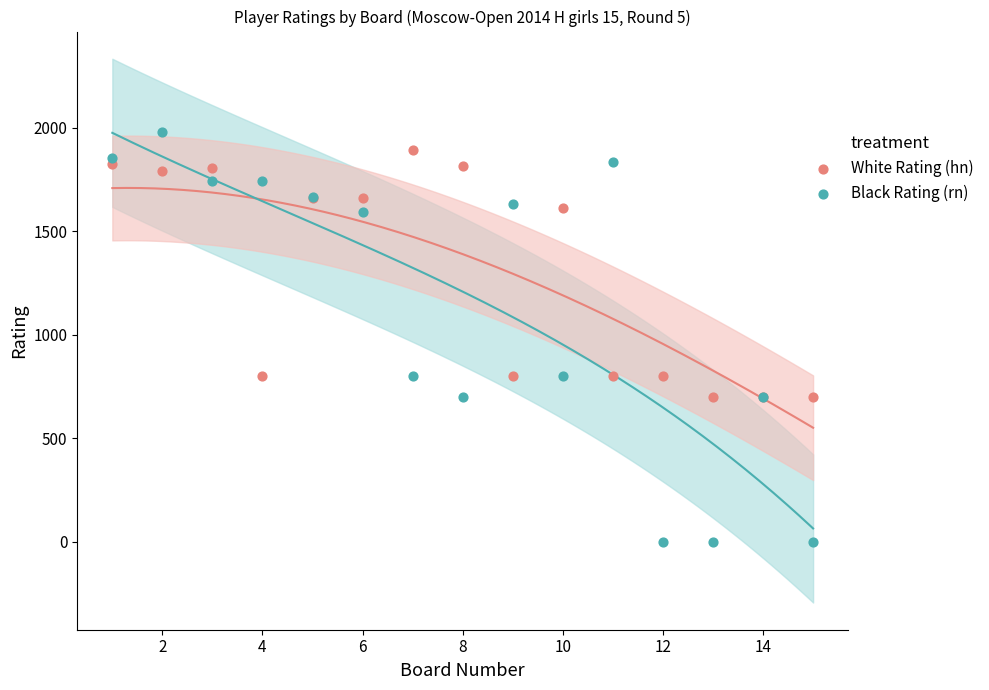

Which series reaches the minimum Y coordinate?

Black Rating (rn)